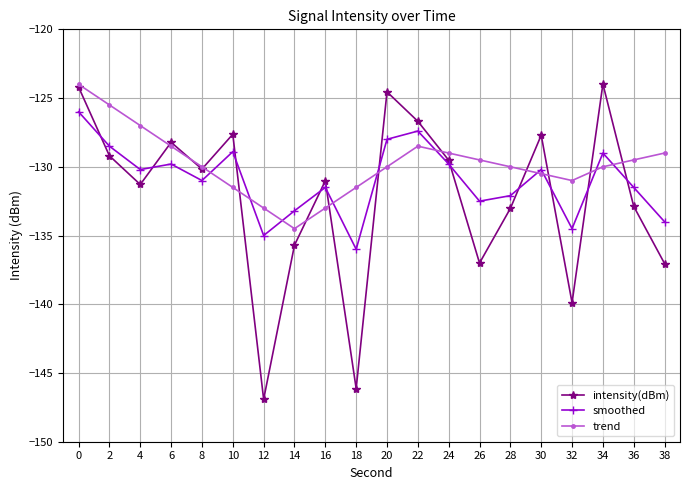

Is it true that smoothed equals -199.3 at 22?

False